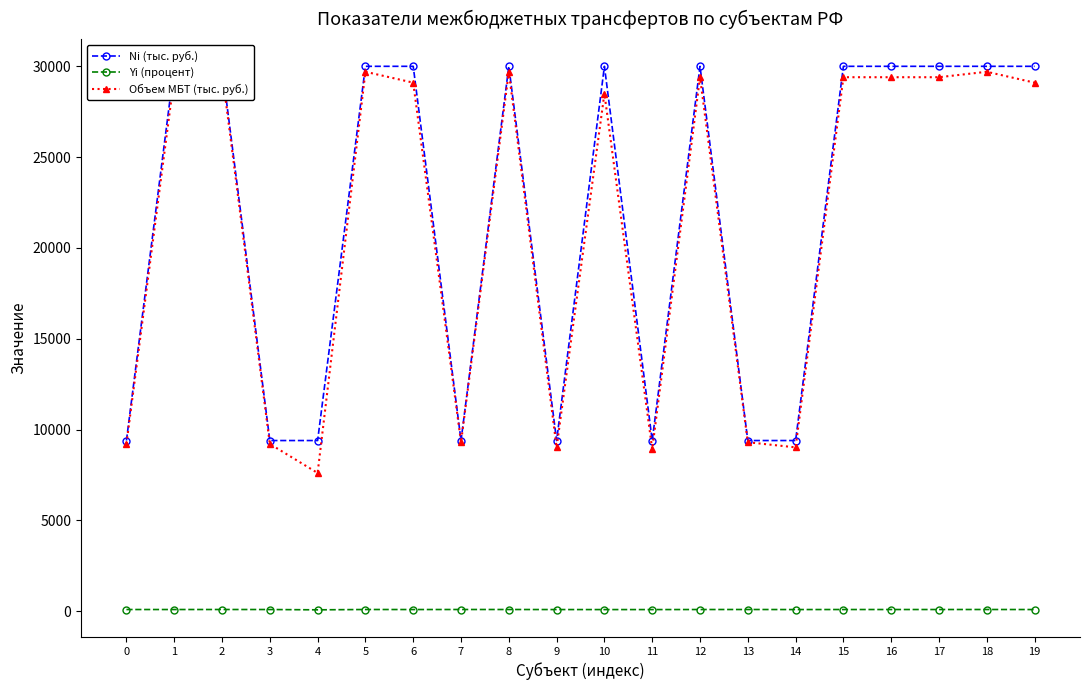

The Объем МБТ (тыс. руб.) series shows 29400 at 16. True or false?

True